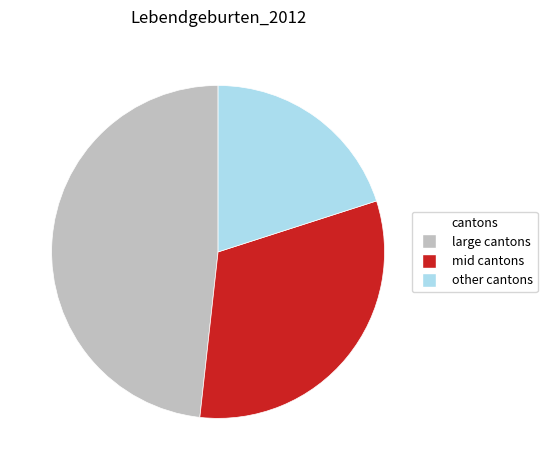

Does any single category account for the majority?

No